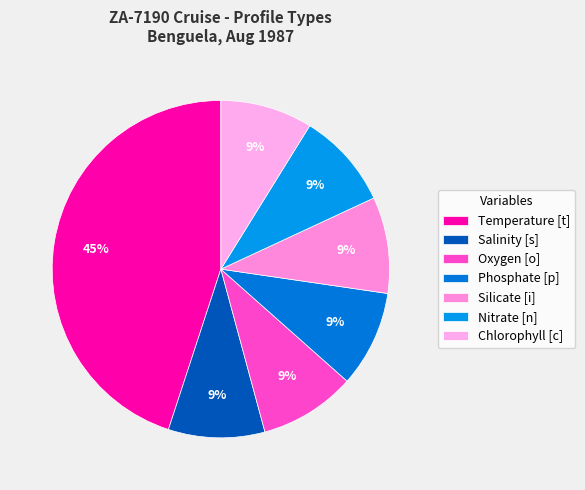

Is Oxygen [o] the majority of the pie?

No